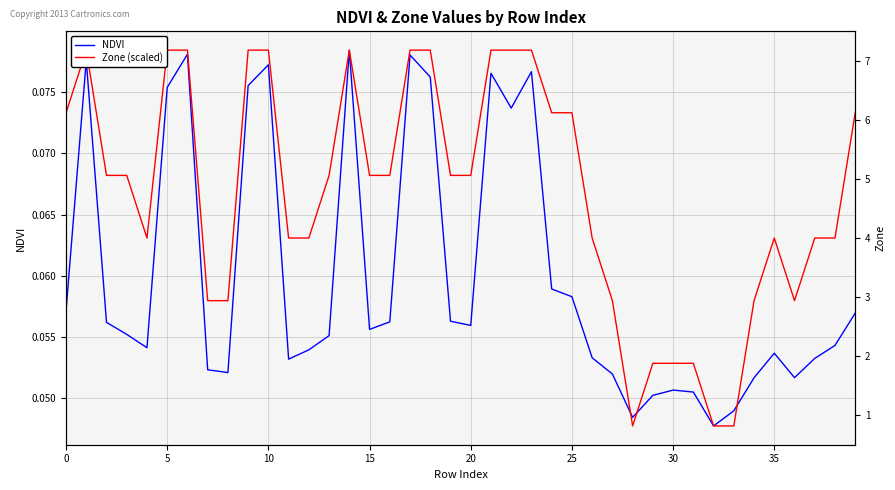

List the series in order of their overall mean, highest first.

Zone (scaled), NDVI